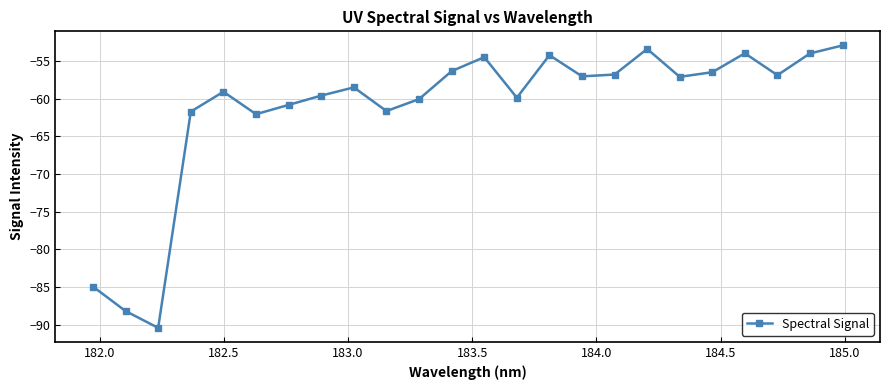

How many points are higher than both their immediate neighbors (excluding endpoints)?

6